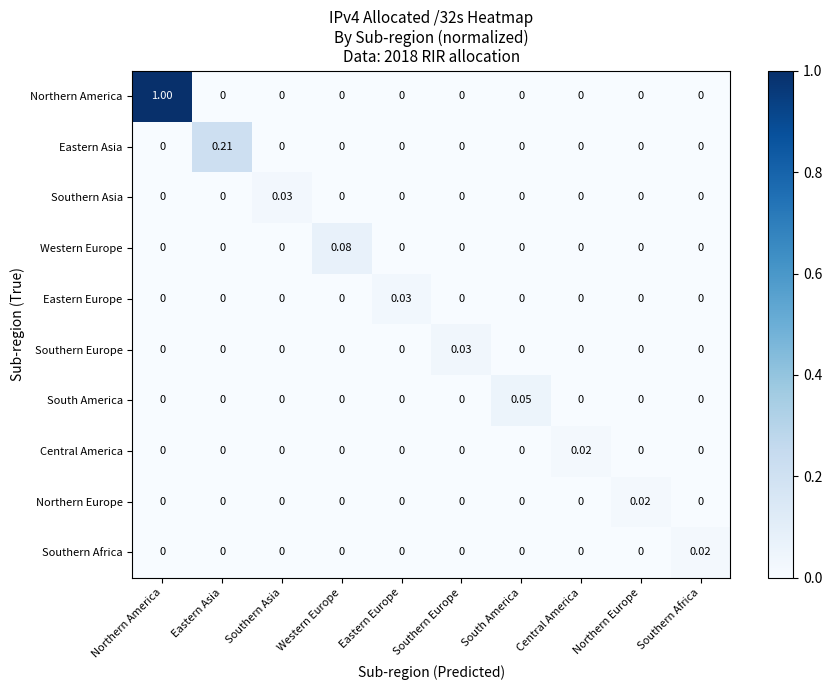

Which series has the largest range (max minus min)?

Northern America